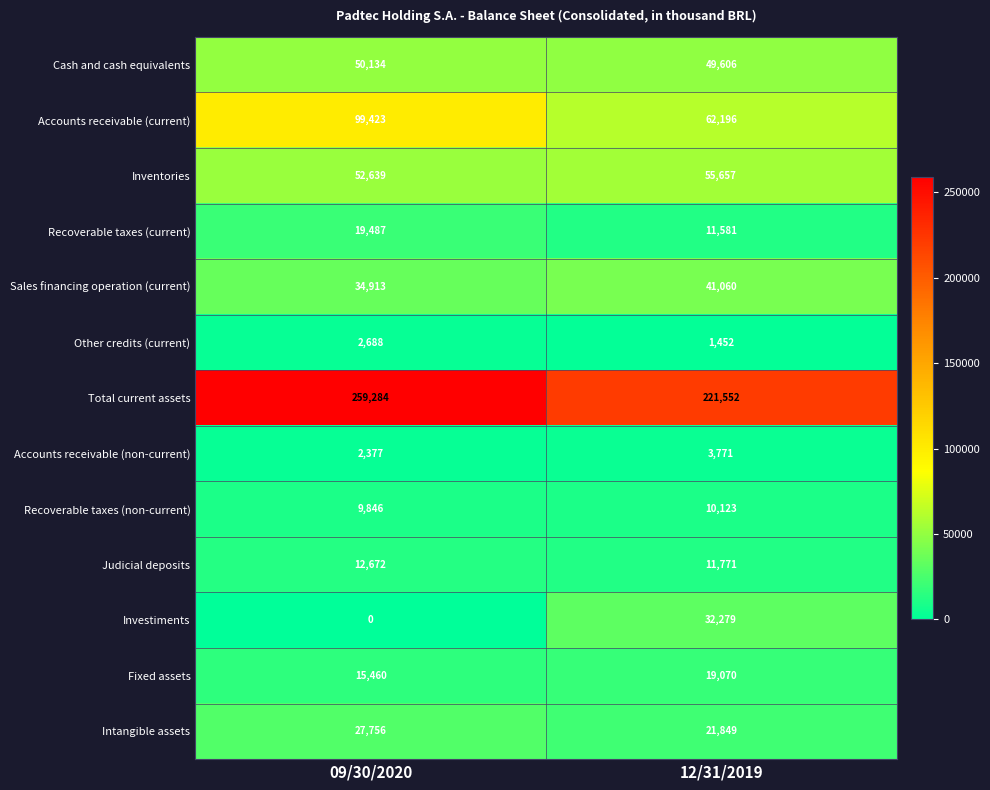

What value does the Fixed assets series have at 09/30/2020, to the nearest 10?

15460